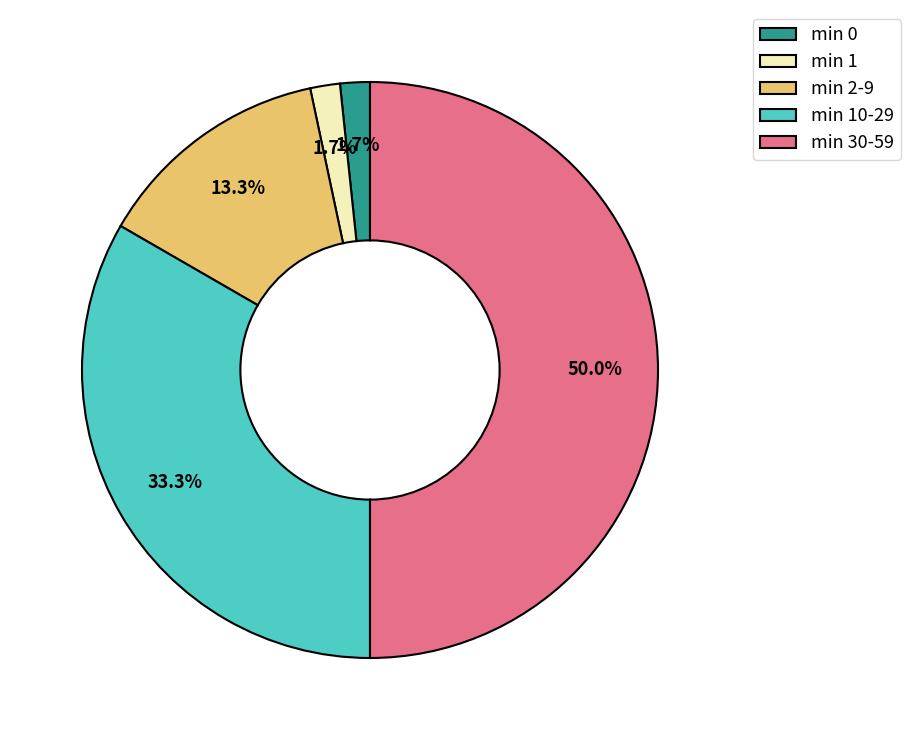

What is the largest slice in the pie chart?

min 30-59